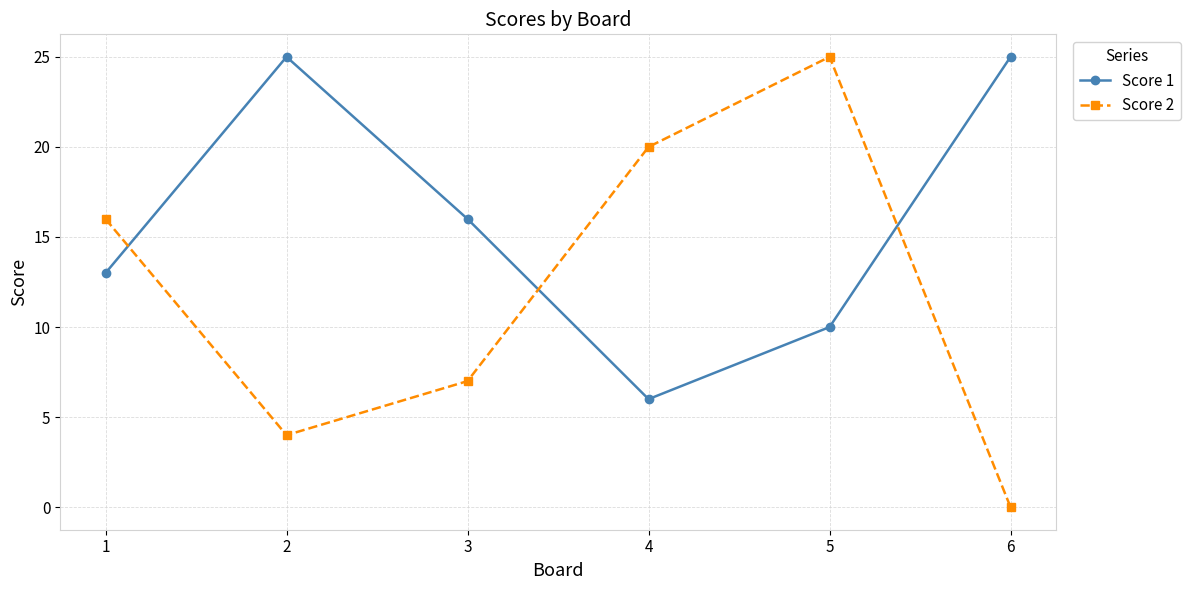

True or false: Score 1 has more than 1 points higher than both neighbors.

False